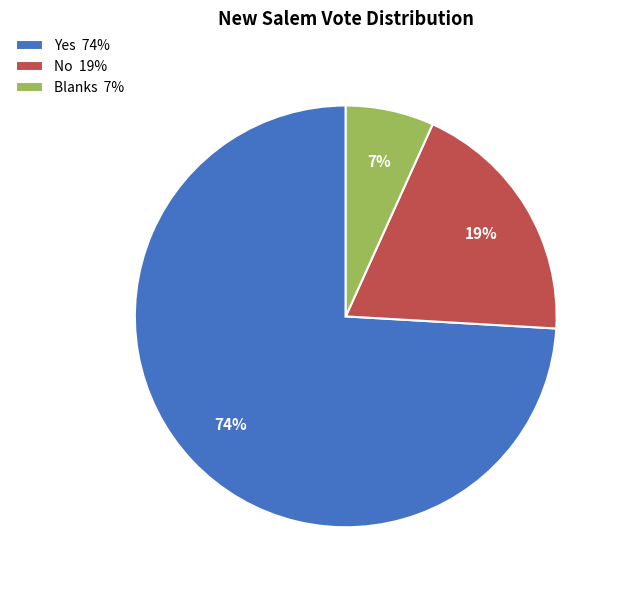

What is the largest slice in the pie chart?

Yes